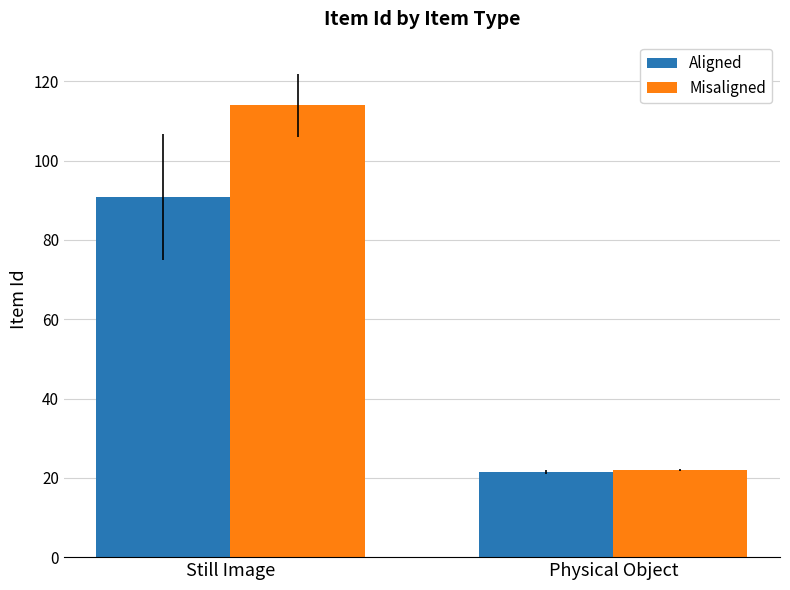

What is the total value across all series at Physical Object?

43.5